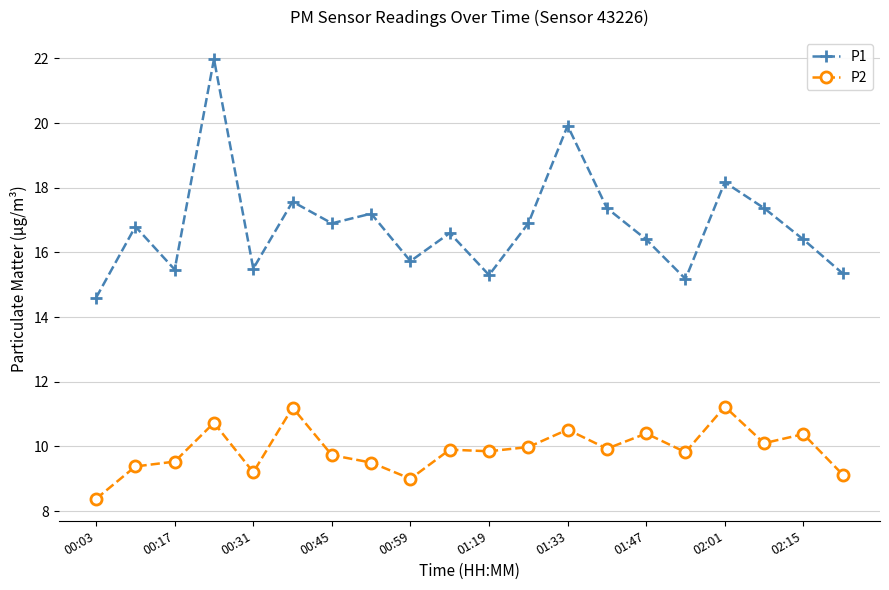

How many interior local valleys does the P1 series have?

6